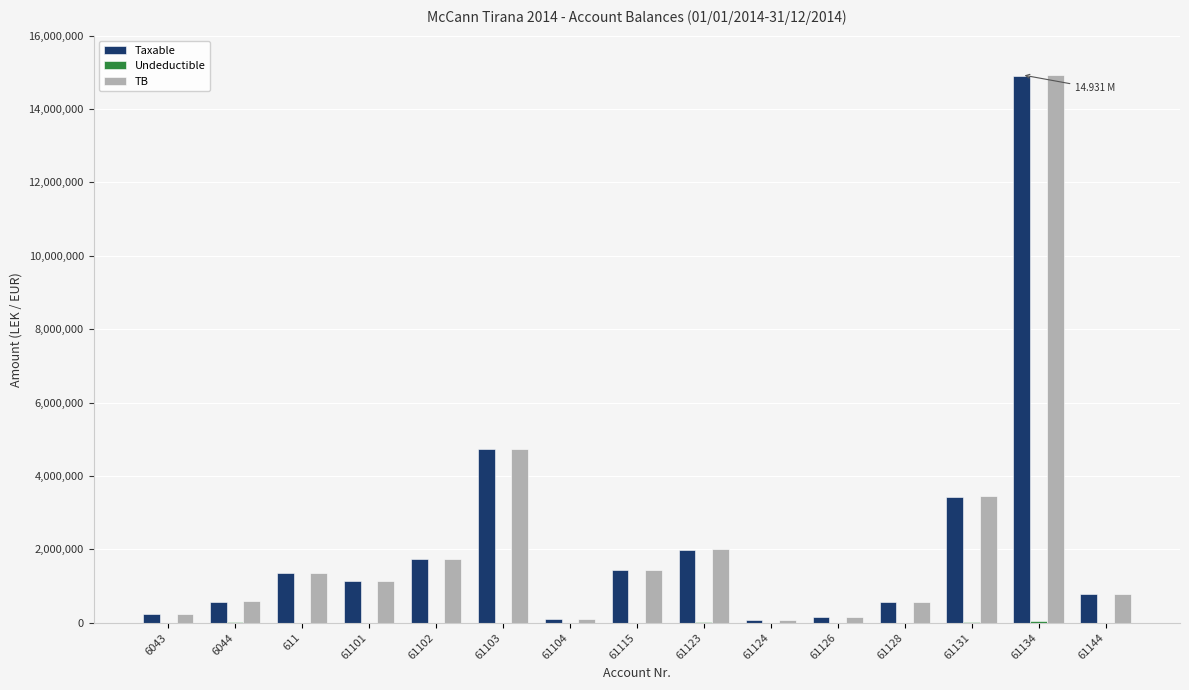

At which category is the sum across all series the highest?

61134